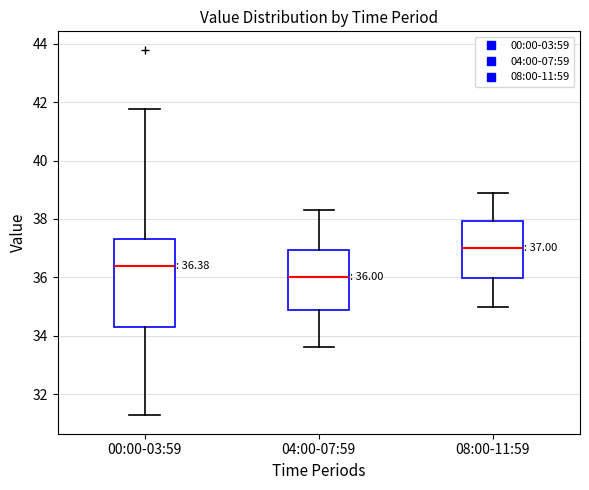

Which box is the tallest, from its lower edge to its upper edge?

00:00-03:59